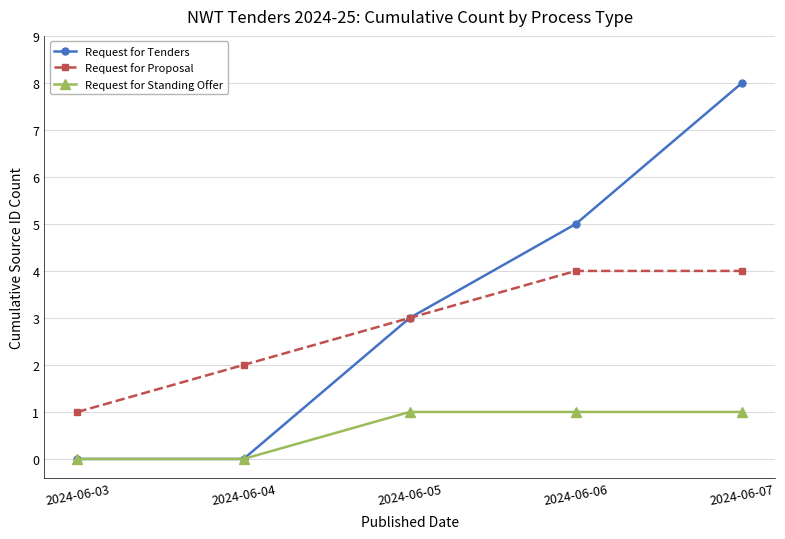

The value of Request for Proposal at 2024-06-07 is 4. True or false?

True